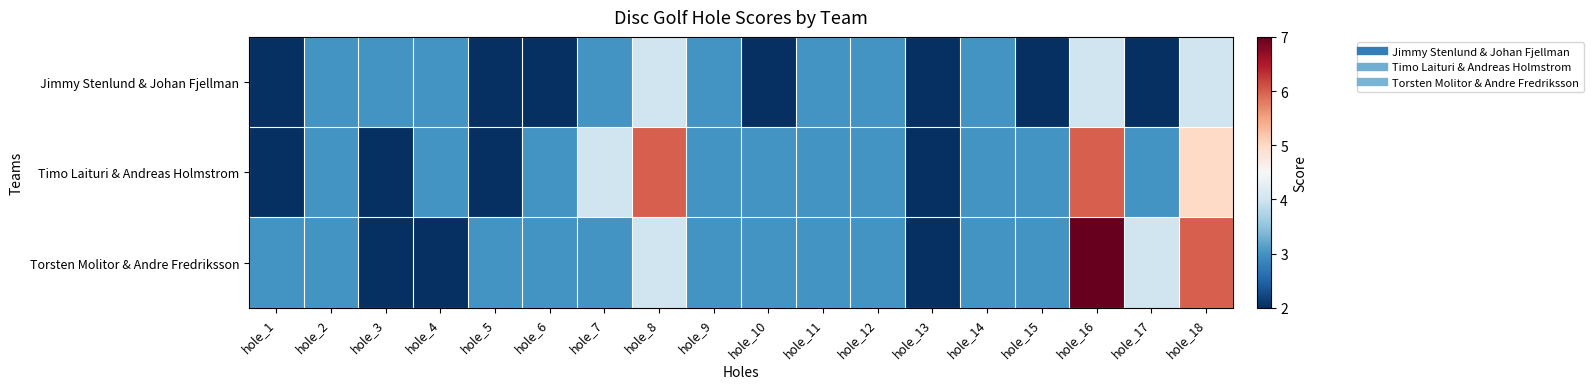

At hole_11, list the series in order from smallest to largest.

Jimmy Stenlund & Johan Fjellman, Timo Laituri & Andreas Holmstrom, Torsten Molitor & Andre Fredriksson